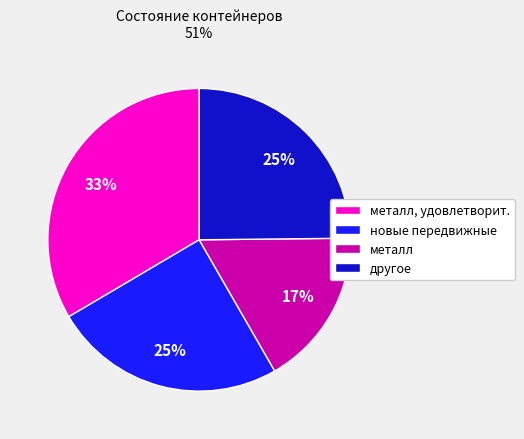

To the nearest percent, what is the combined percentage of металл and новые передвижные?

42%